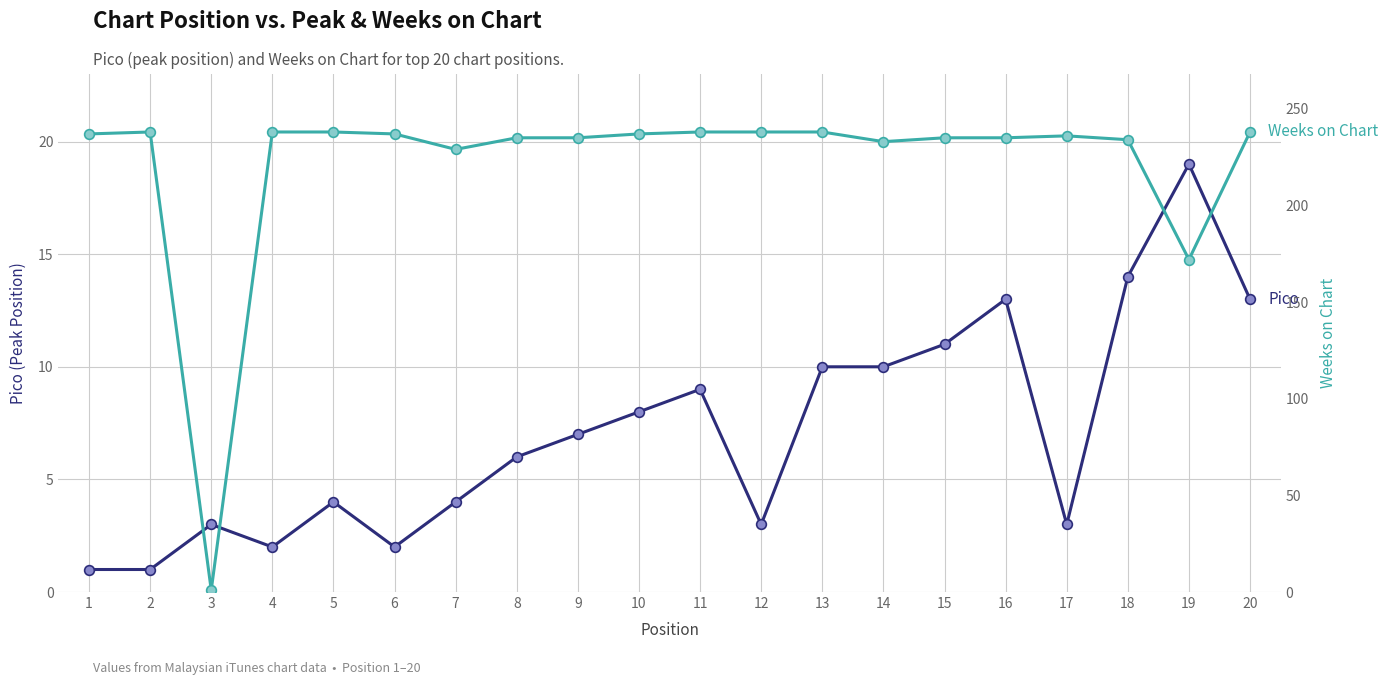

Where does the Weeks on Chart series first go above 237?

2